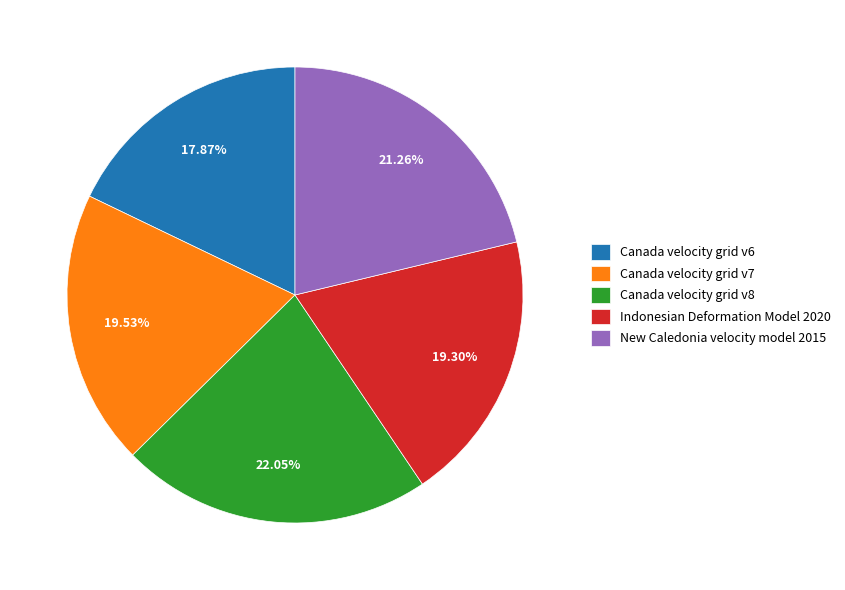

The Canada velocity grid v7 slice represents 20% of the pie. True or false?

True